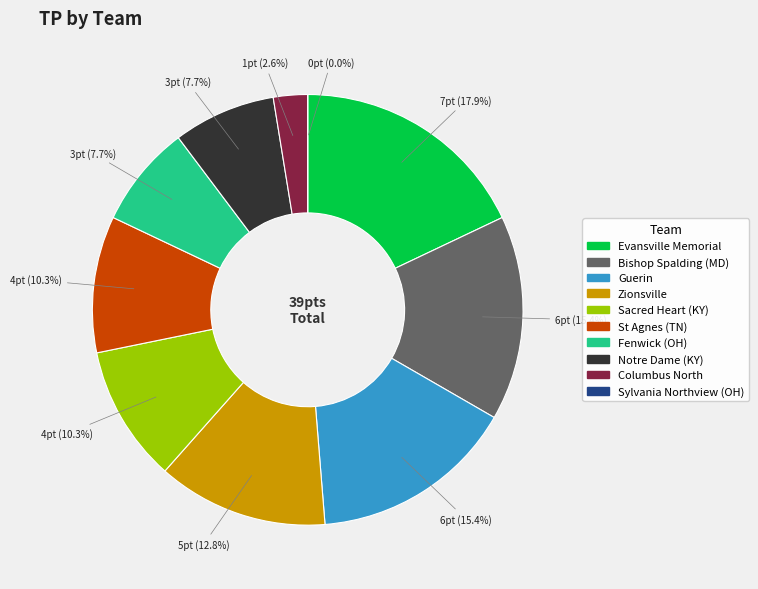

Count the number of slices in the pie.

10